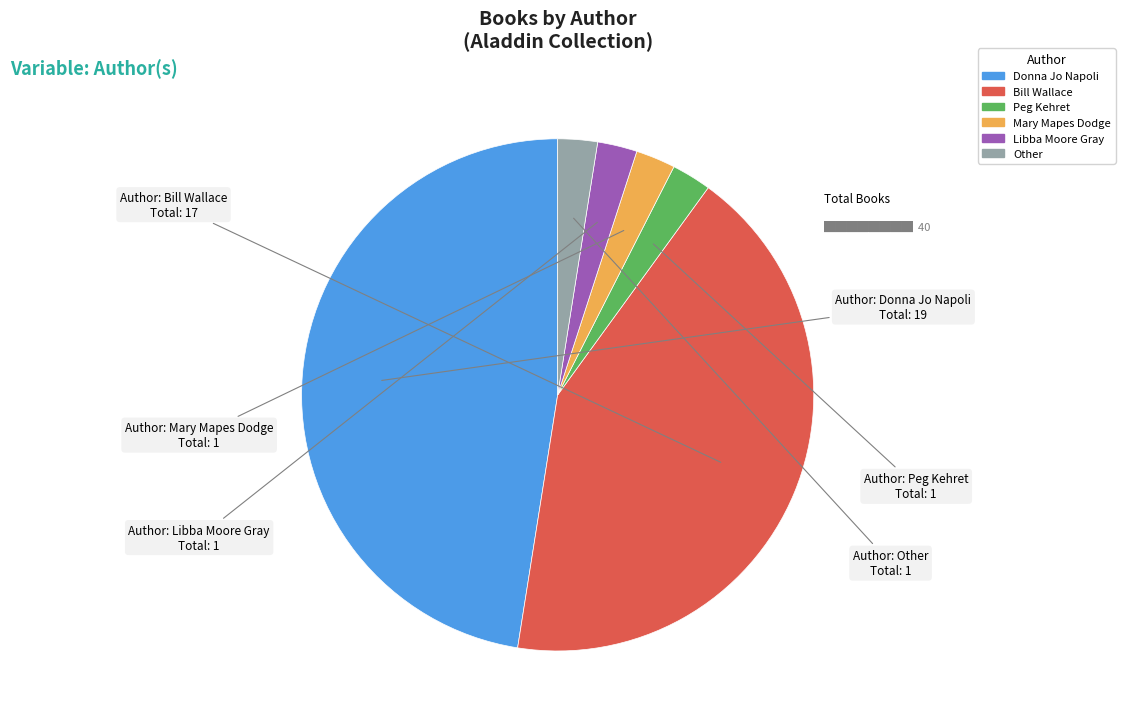

Count the number of slices in the pie.

6